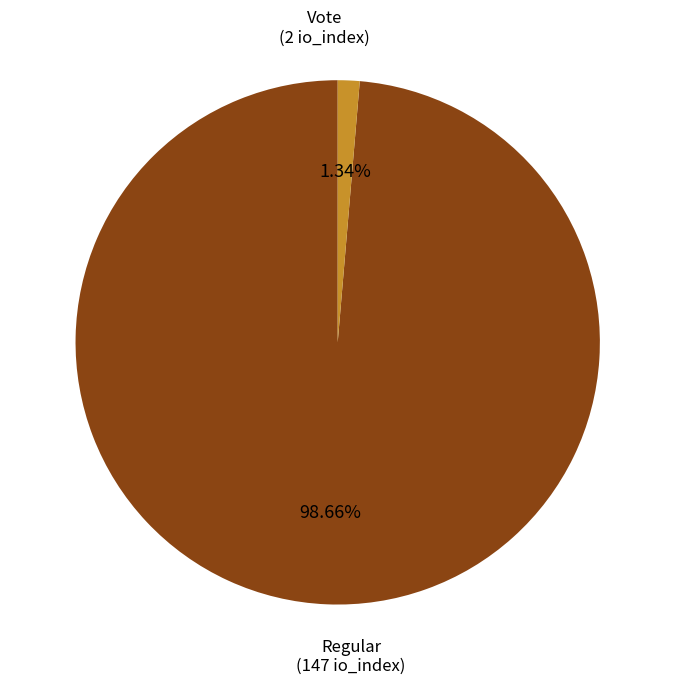

To the nearest percent, what is the average slice percentage?

50%